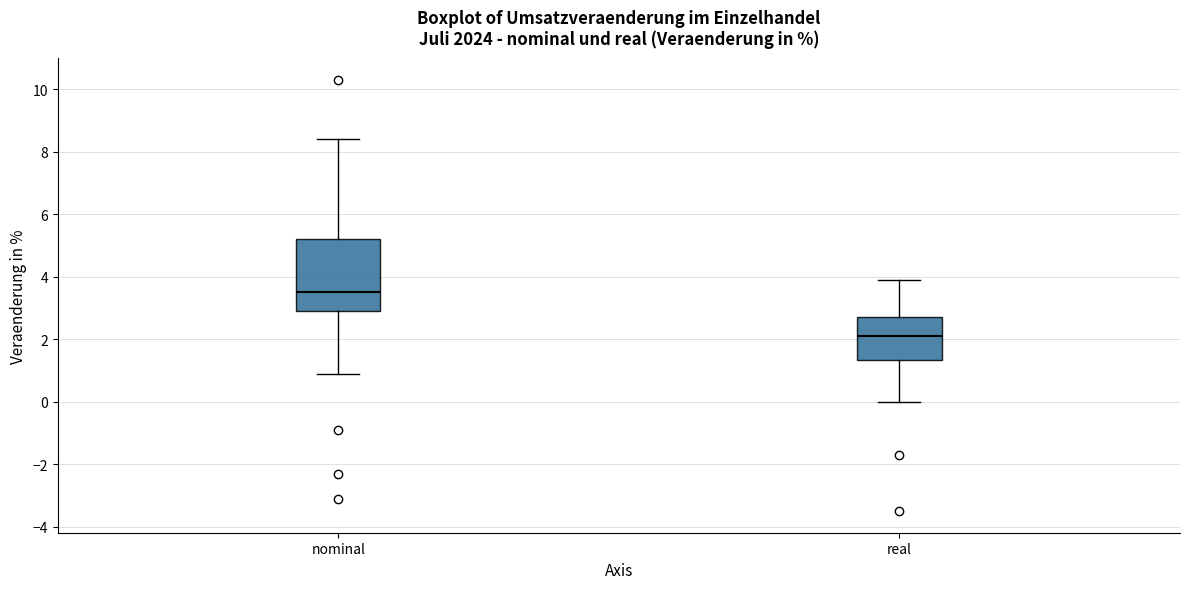

Where does the median line of the box for real sit on the y-axis? The values are not printed on the chart, so give them approximately, as read against the axis.

2.2